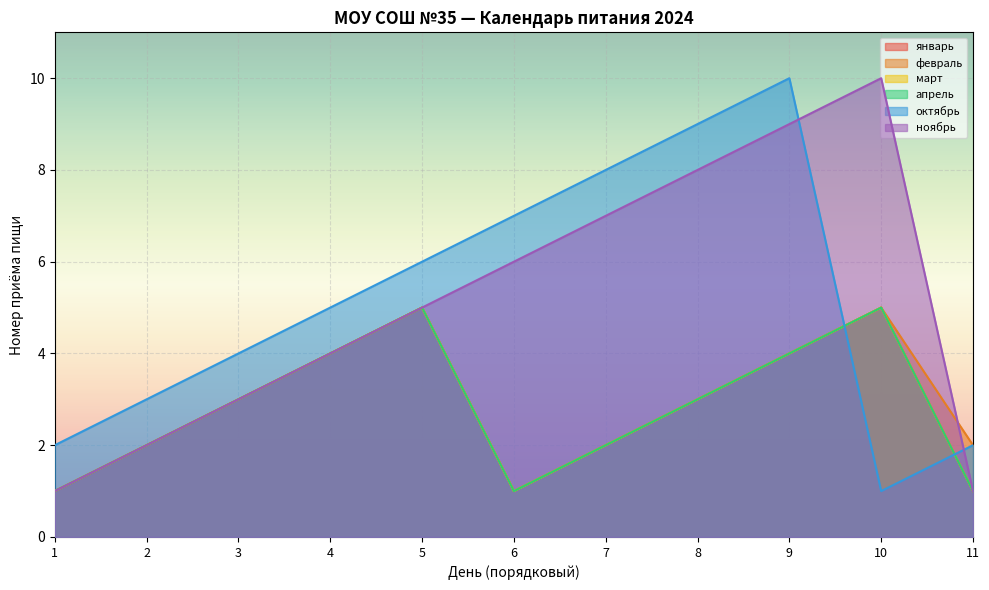

Reading right to left, list all the values displayed in this chart.

январь: 11=1	10=5	9=4	8=3	7=2	6=1	5=5	4=4	3=3	2=2	1=1
февраль: 11=2	10=5	9=4	8=3	7=2	6=1	5=5	4=4	3=3	2=2	1=1
март: 11=1	10=5	9=4	8=3	7=2	6=1	5=5	4=4	3=3	2=2	1=1
апрель: 11=1	10=5	9=4	8=3	7=2	6=1	5=5	4=4	3=3	2=2	1=1
октябрь: 11=2	10=1	9=10	8=9	7=8	6=7	5=6	4=5	3=4	2=3	1=2
ноябрь: 11=1	10=10	9=9	8=8	7=7	6=6	5=5	4=4	3=3	2=2	1=1